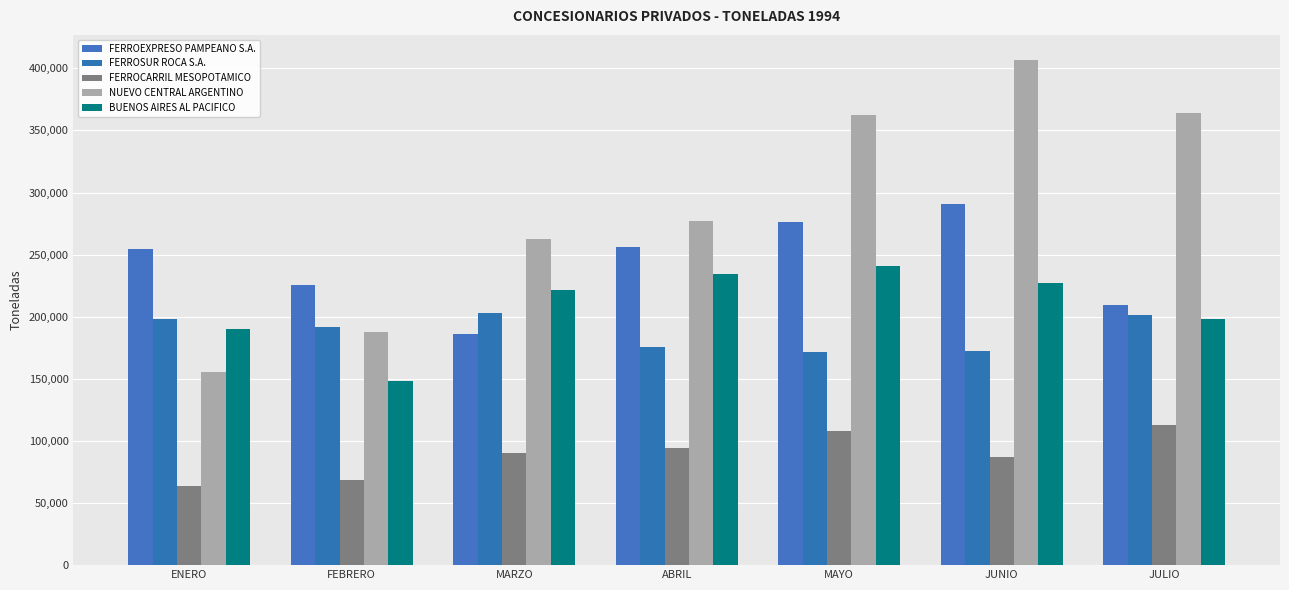

What is the lowest value of the FERROSUR ROCA S.A. series?

171275